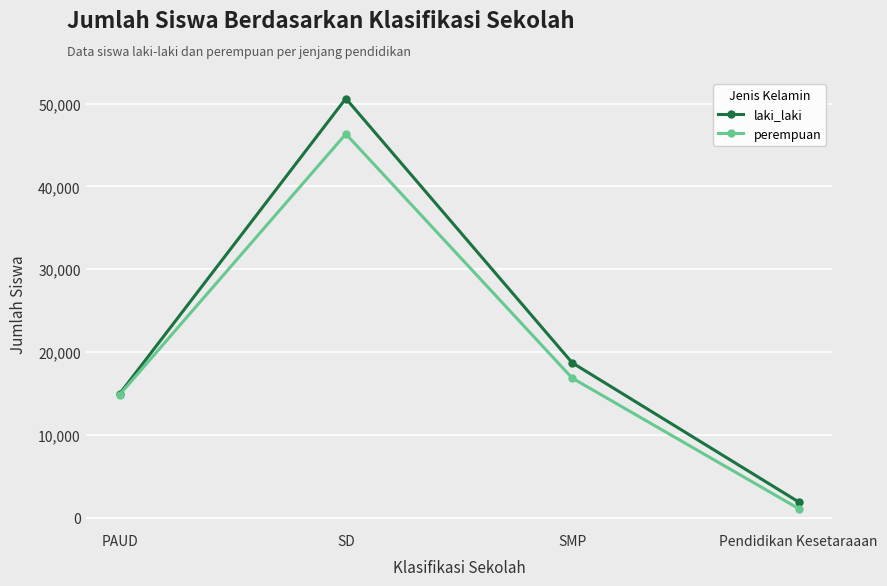

Reading right to left, transcribe all the data shown in this chart.

laki_laki: 1912	18705	50615	14941
perempuan: 1104	16856	46333	14840